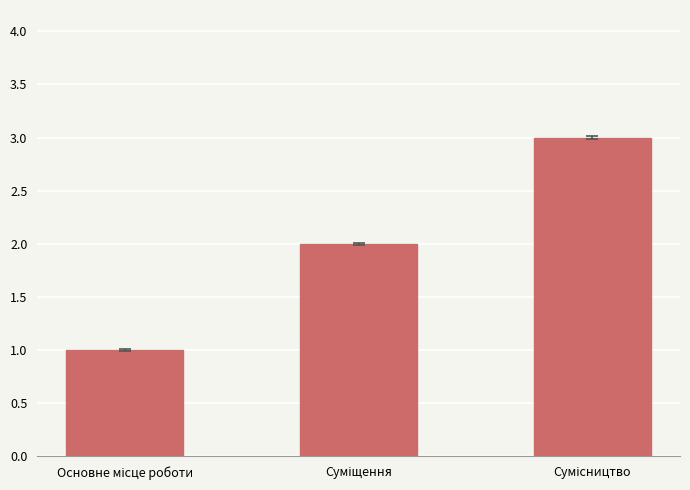

What is the maximum value shown in the chart?

3